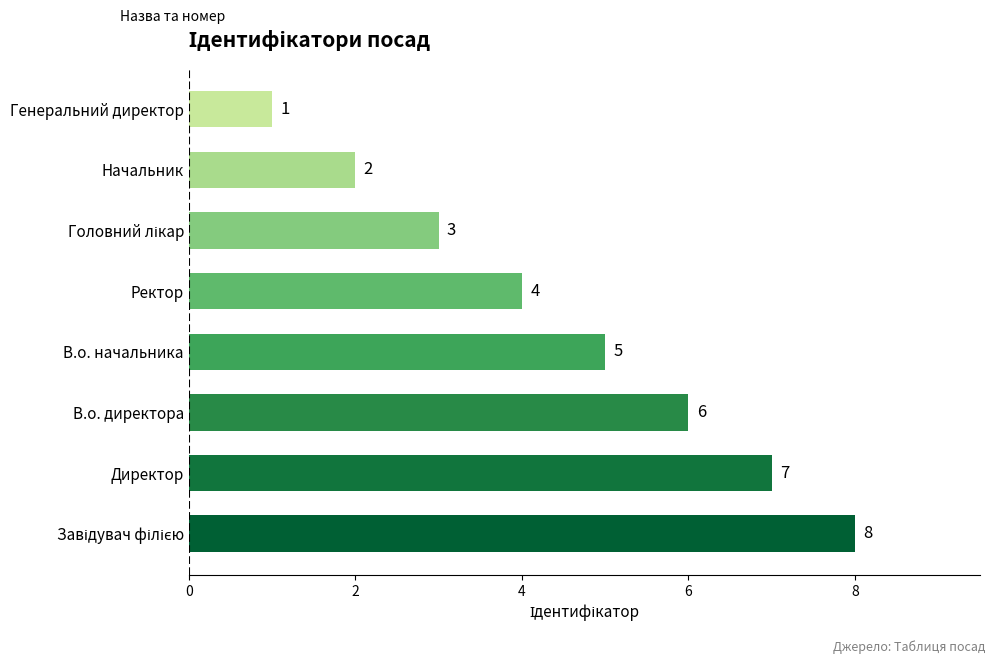

The value at Ректор is 6. True or false?

False